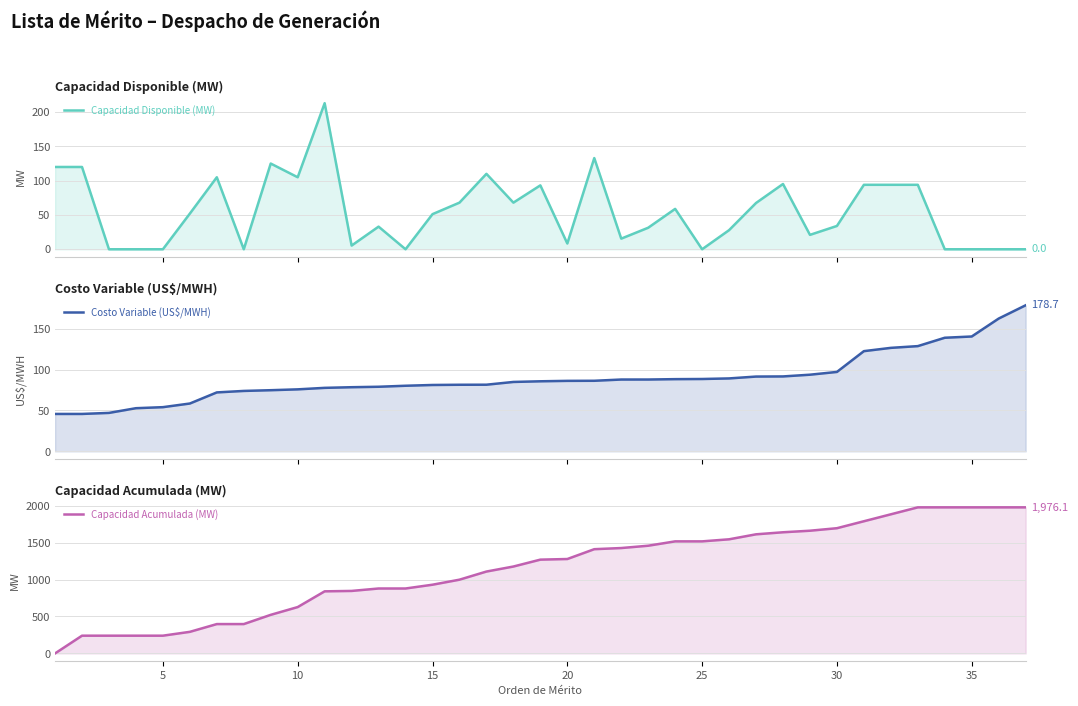

After their last crossing, which series has the higher values: Costo Variable (US$/MWH) or Capacidad Disponible (MW)?

Costo Variable (US$/MWH)